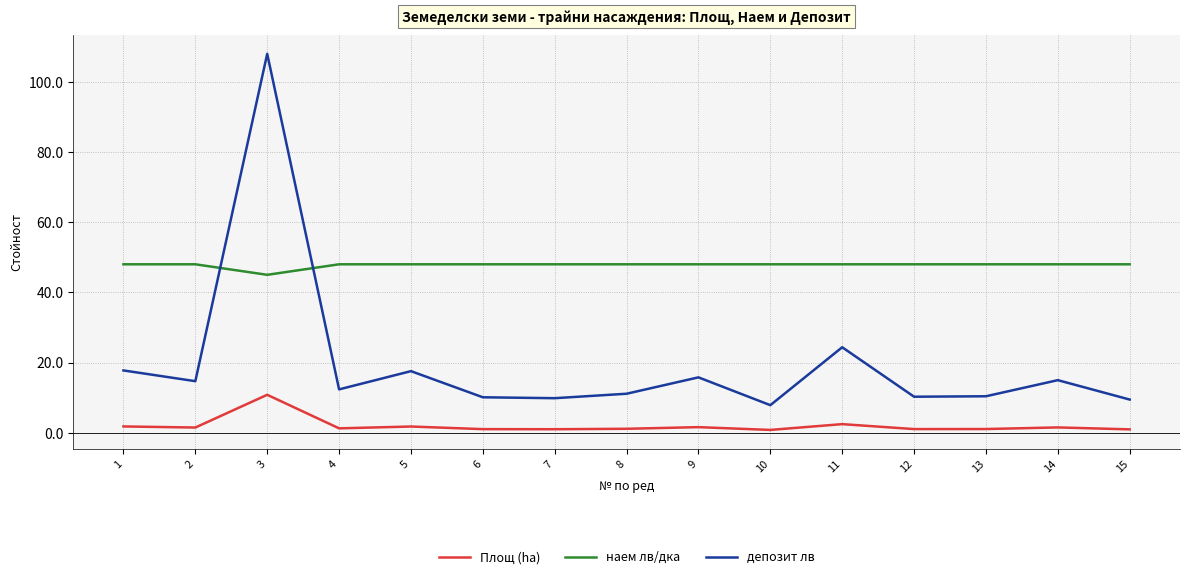

At which category does the chart reach its peak across all series?

3